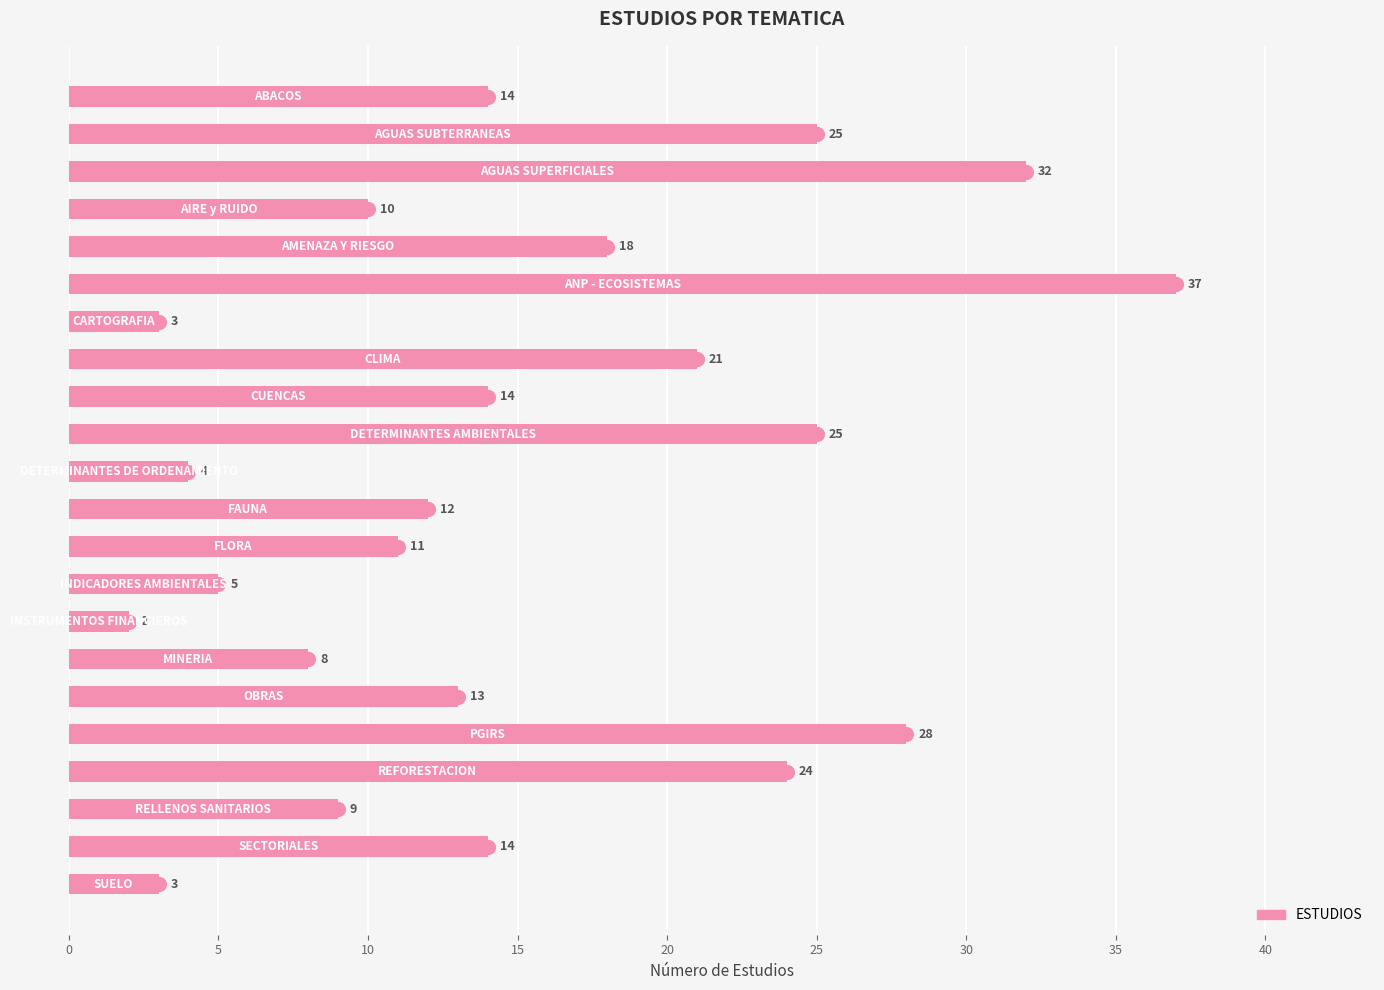

Reading bottom to top, list all the values displayed in this chart.

3	14	9	24	28	13	8	2	5	11	12	4	25	14	21	3	37	18	10	32	25	14